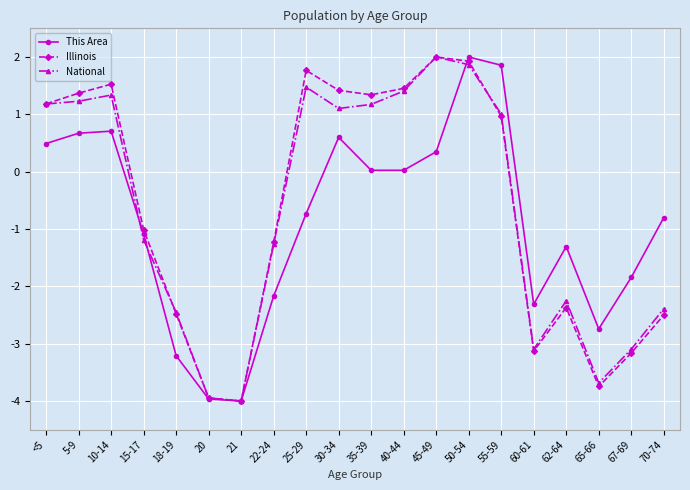

How many lines are shown in the chart?

3